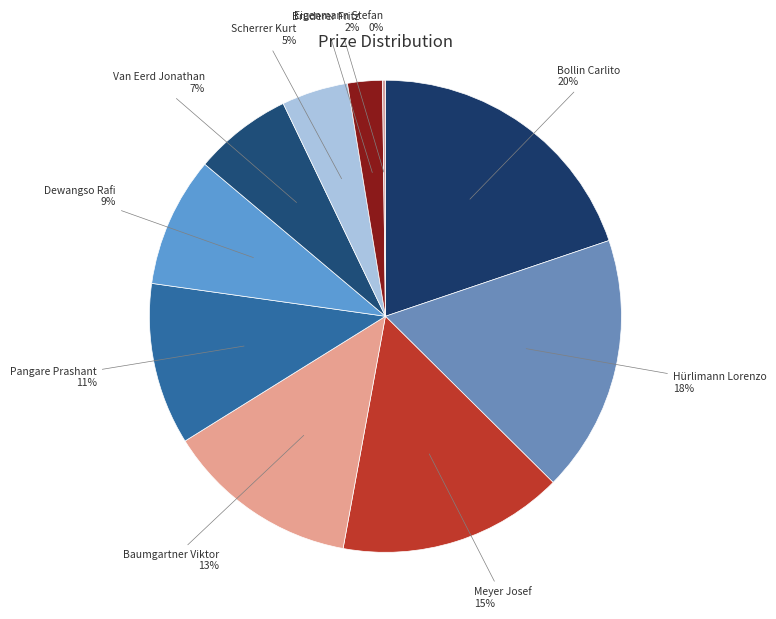

What is the largest slice in the pie chart?

Bollin Carlito